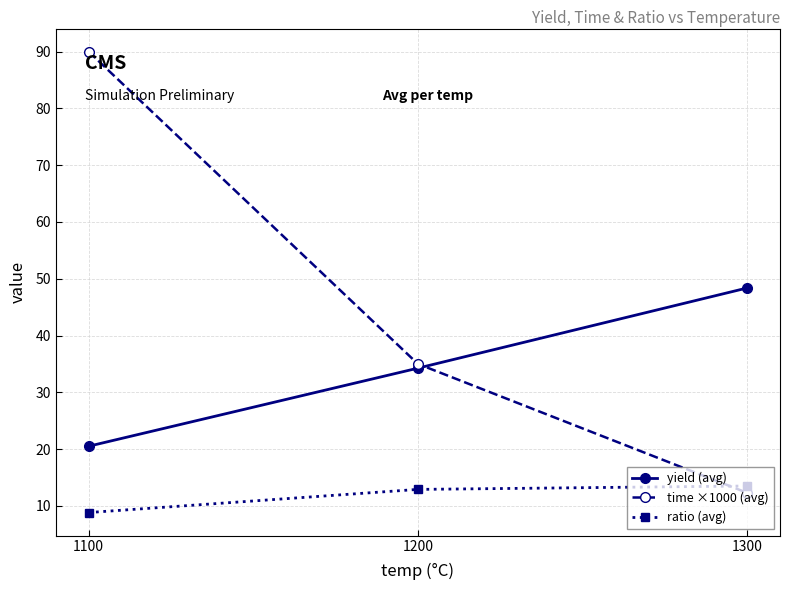

What is the value of the ratio (avg) point at the 1st from the left?

8.8